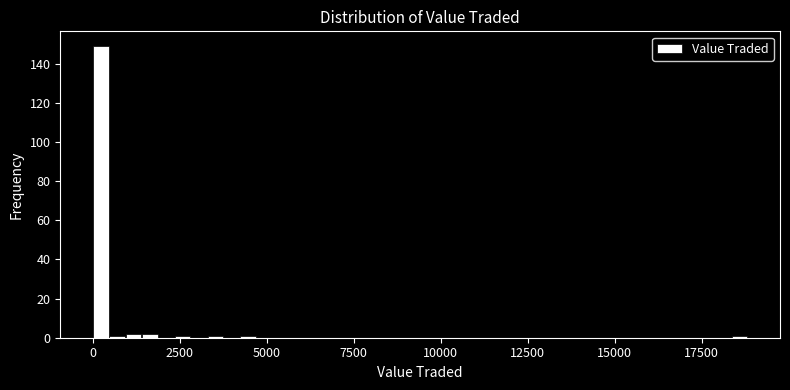

Around what value on the x-axis is the tallest bar? Give the approximate position of its centre, as read against the axis.

0